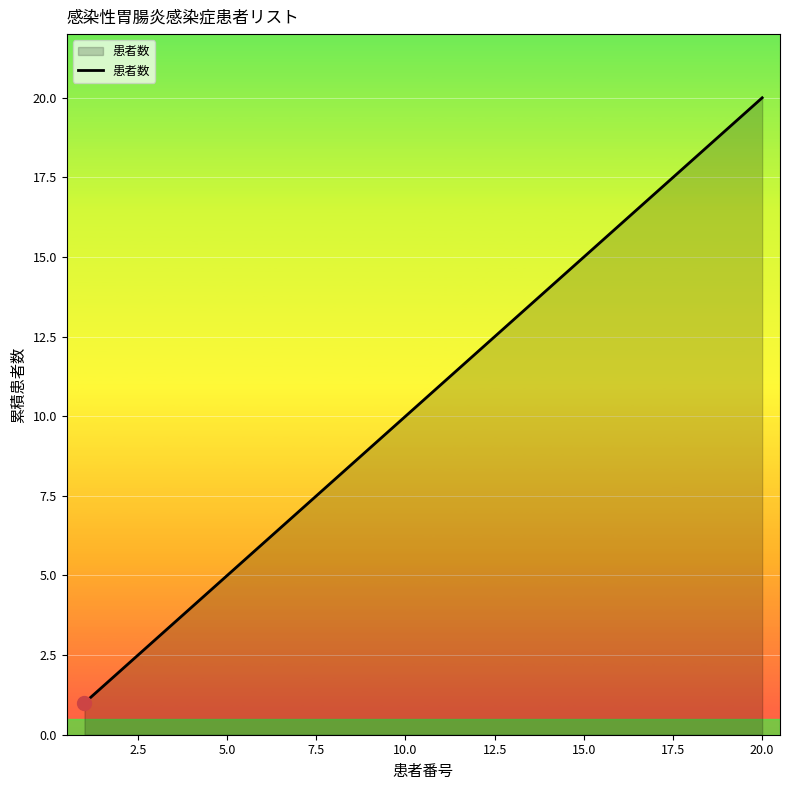

Is this an area chart (filled region under the line)?

Yes